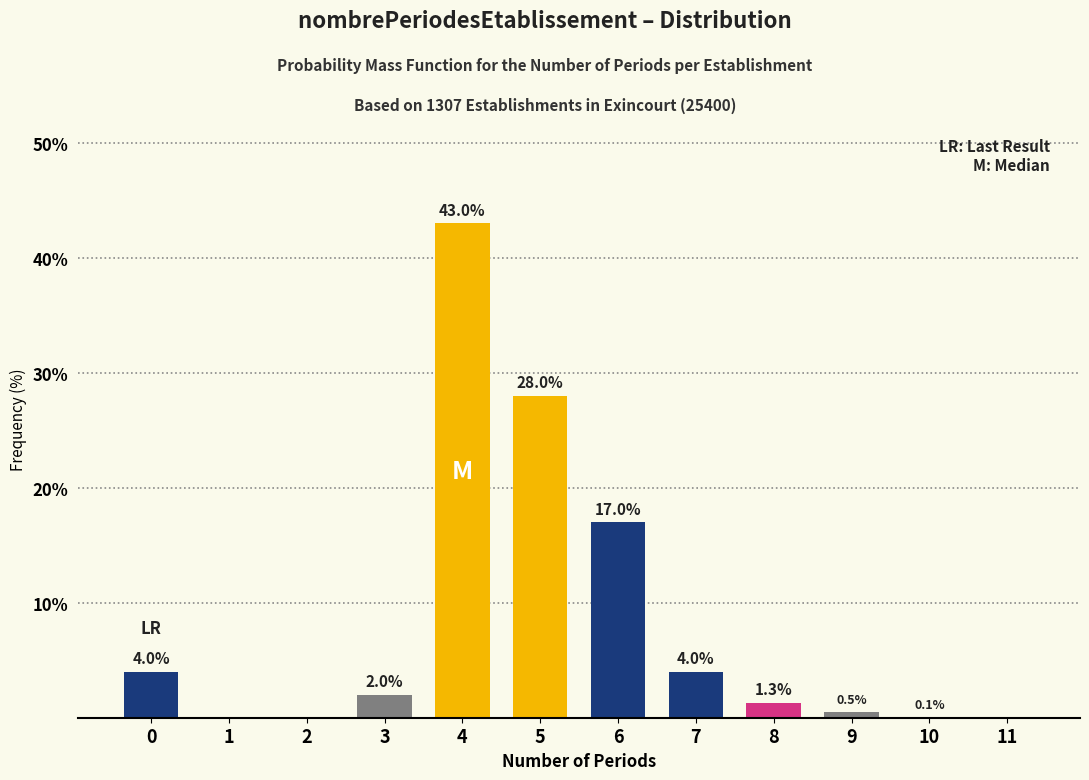

Reading left to right, extract all data points from this chart.

0=4.0	1=0.0	2=0.0	3=2.0	4=43.0	5=28.0	6=17.0	7=4.0	8=1.3	9=0.5	10=0.1	11=0.0